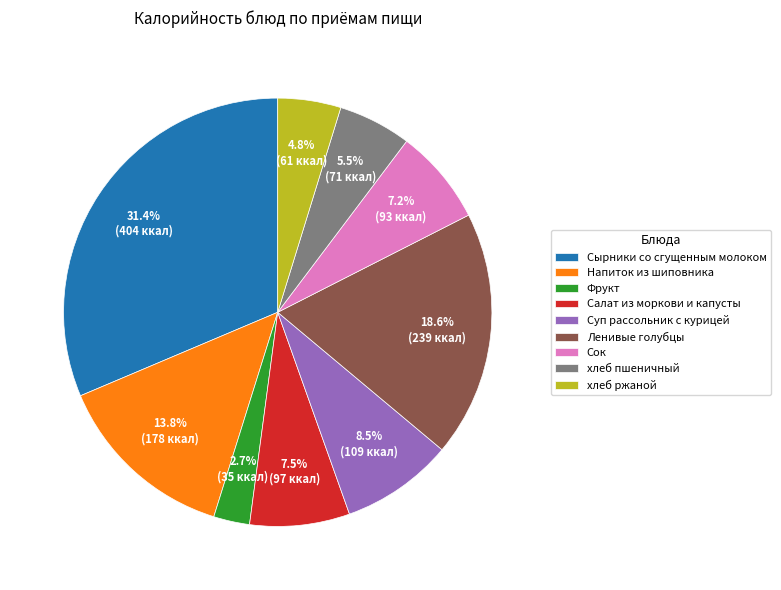

Between Сок and хлеб ржаной, which is larger?

Сок